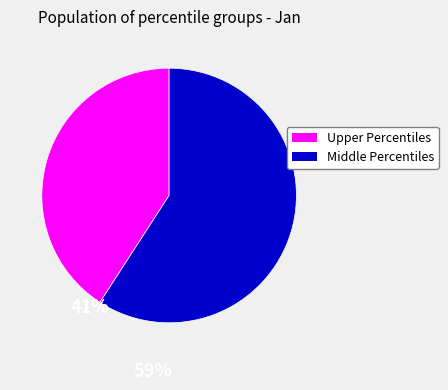

Does any single category account for the majority?

Yes